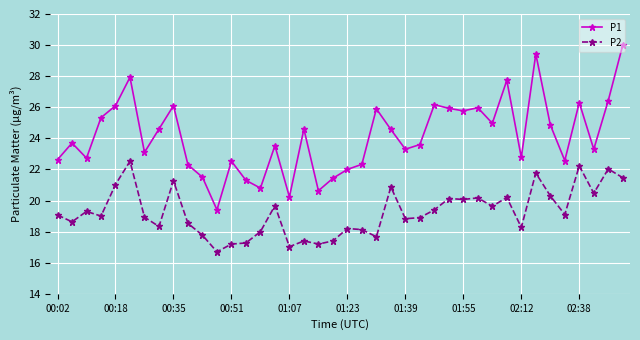

Which series has the widest spread of values?

P1